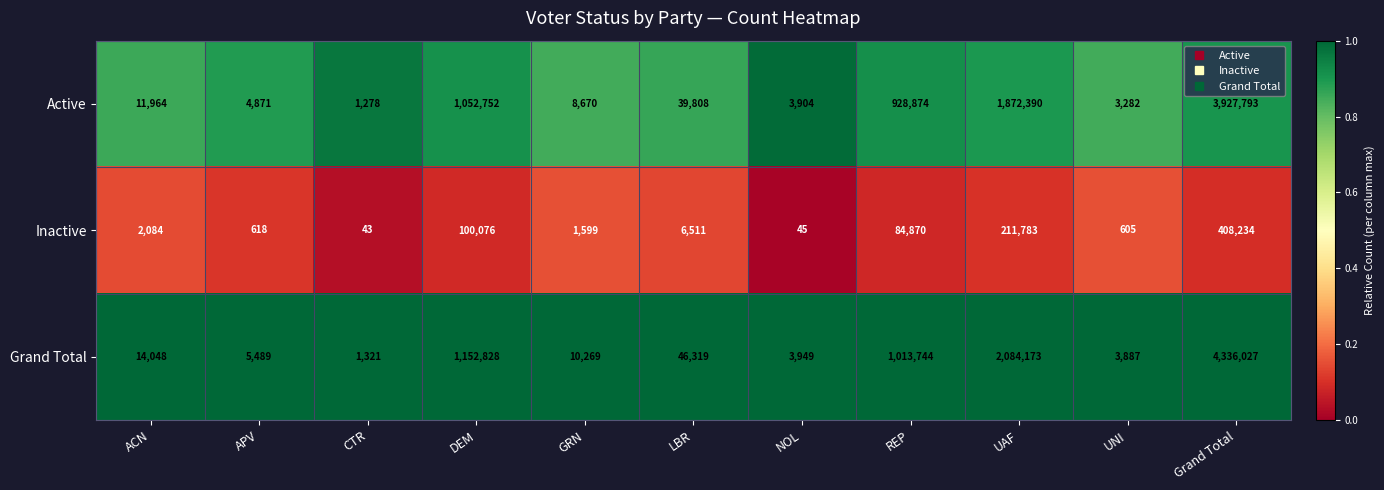

What is the total value across all series at UAF?

4168346